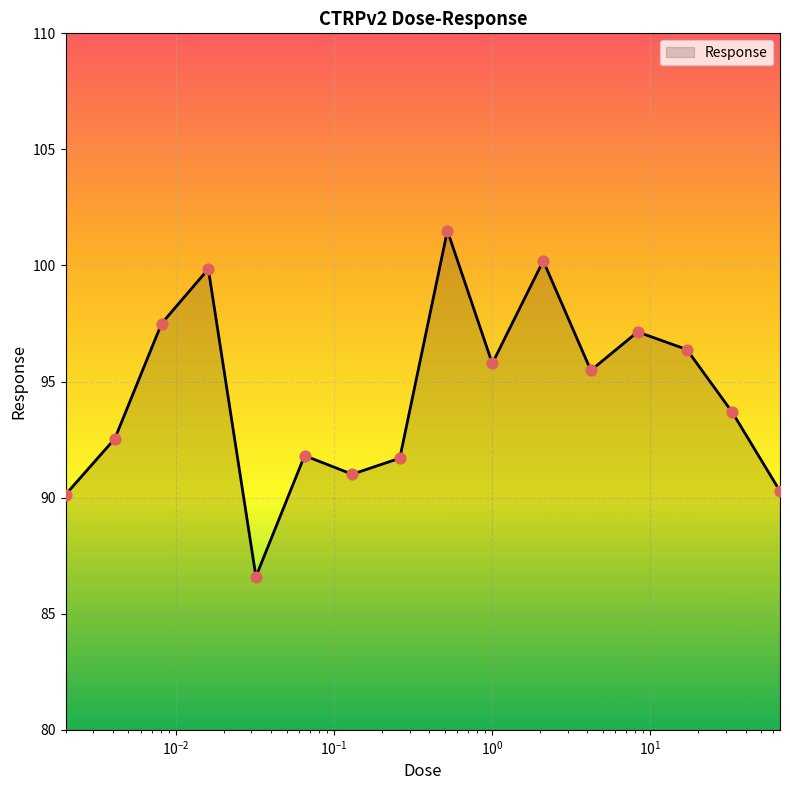

What is the greatest value displayed?

101.5